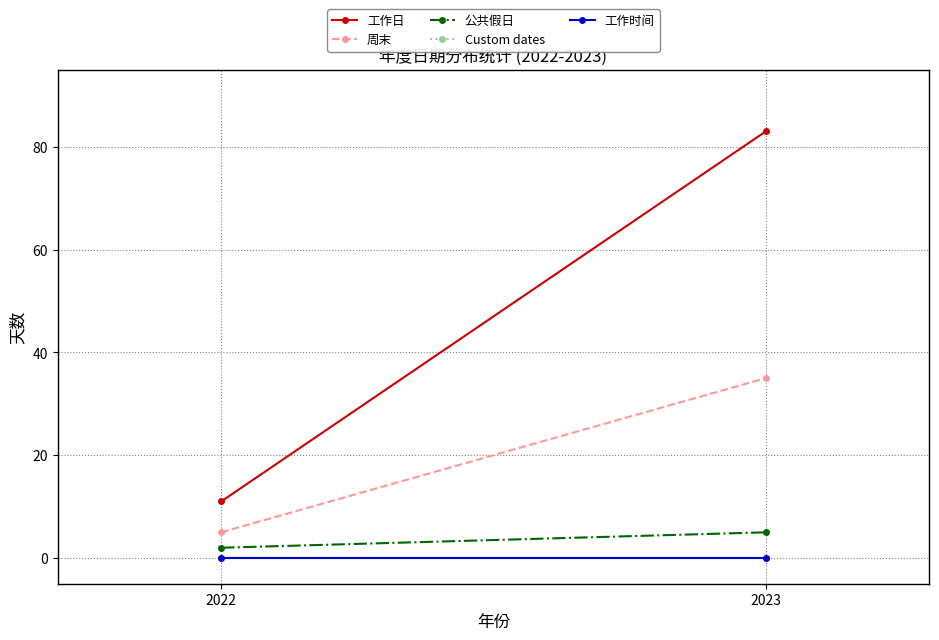

What is the maximum value for 工作日?

83